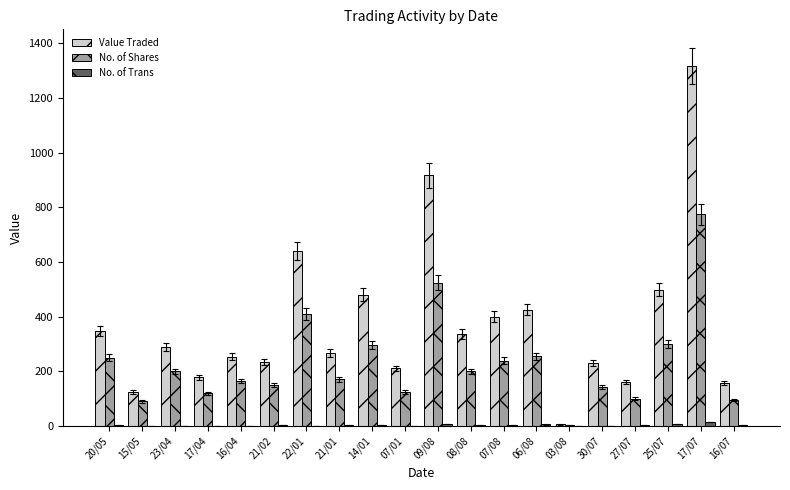

Which series changed the most between 22/01 and 03/08?

Value Traded